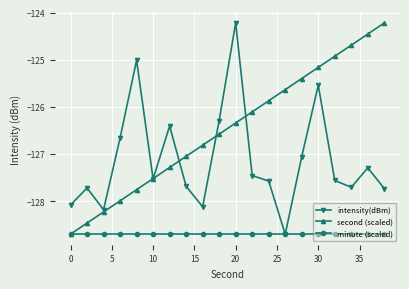

Which series has the largest total across all categories?

second (scaled)